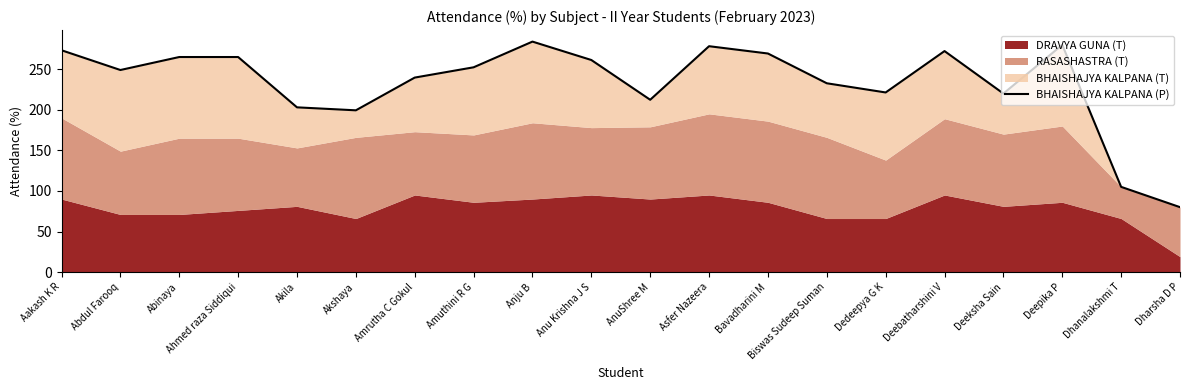

How many lines are shown in the chart?

1